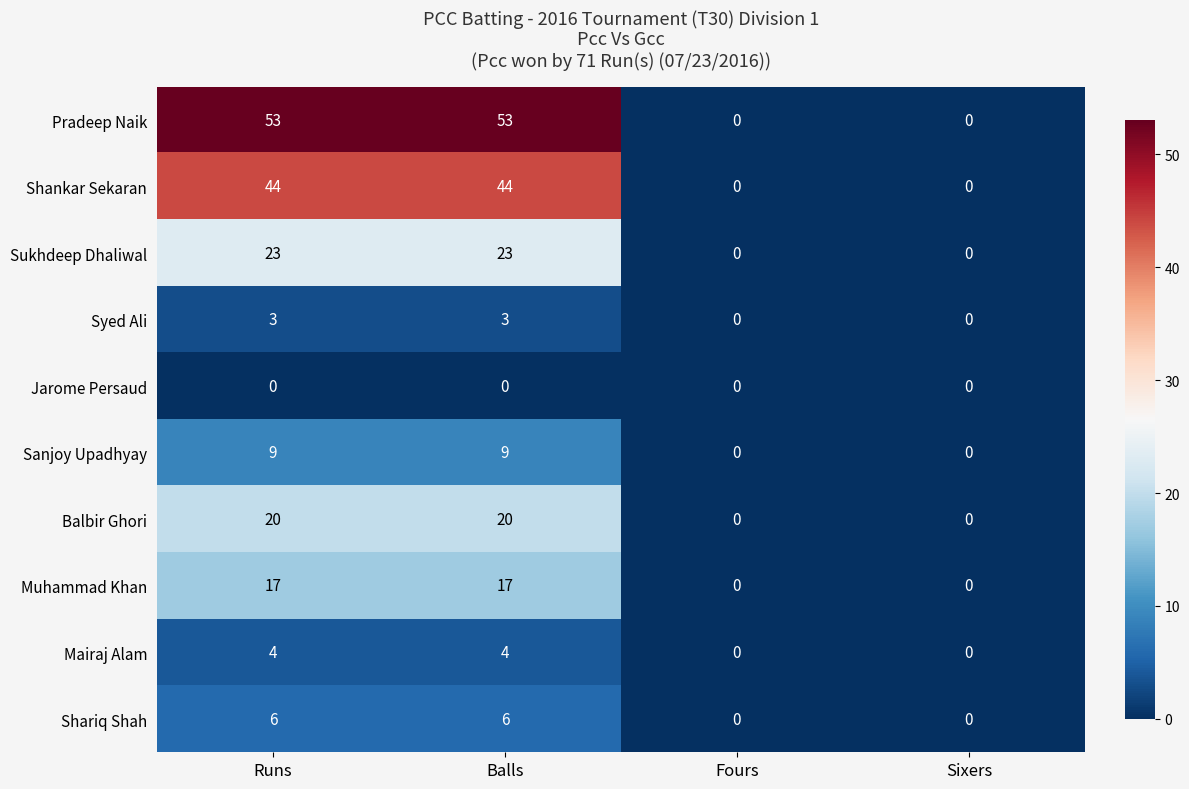

How many Shariq Shah values are between 0 and 6?

4